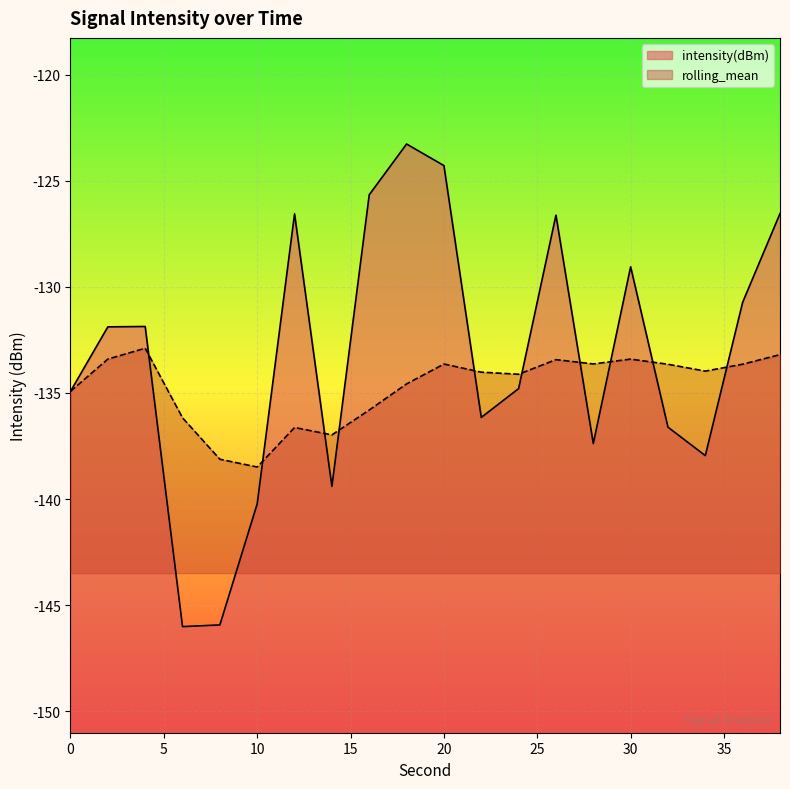

At which label does rolling_mean first exceed -133?

4